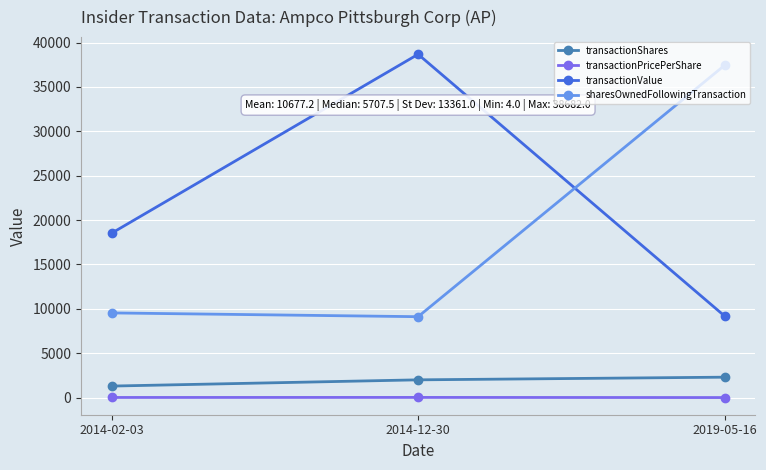

The value of transactionShares at 2019-05-16 is 2300.0. True or false?

True